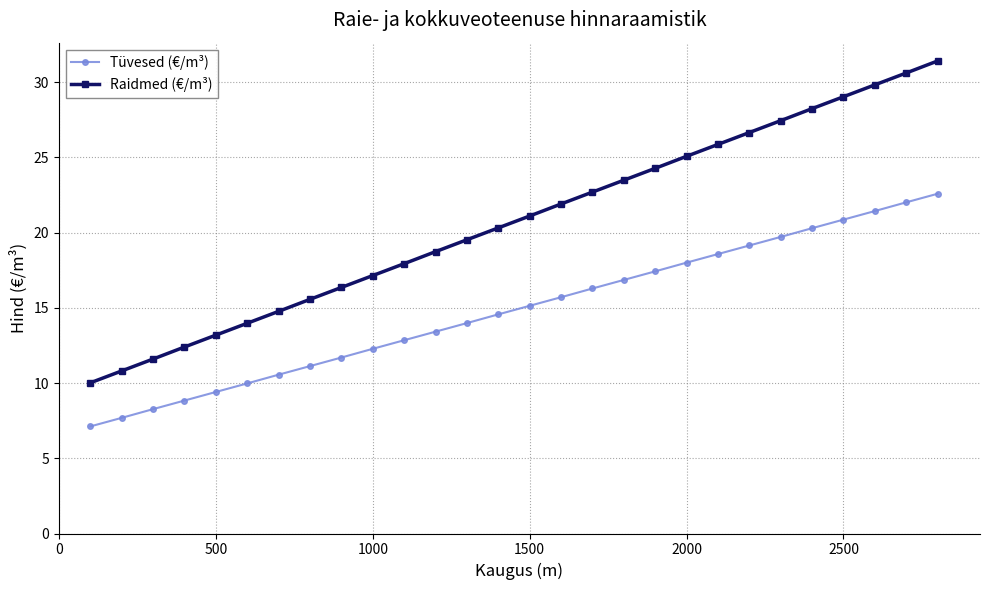

Which series has the largest total across all categories?

Raidmed (€/m³)